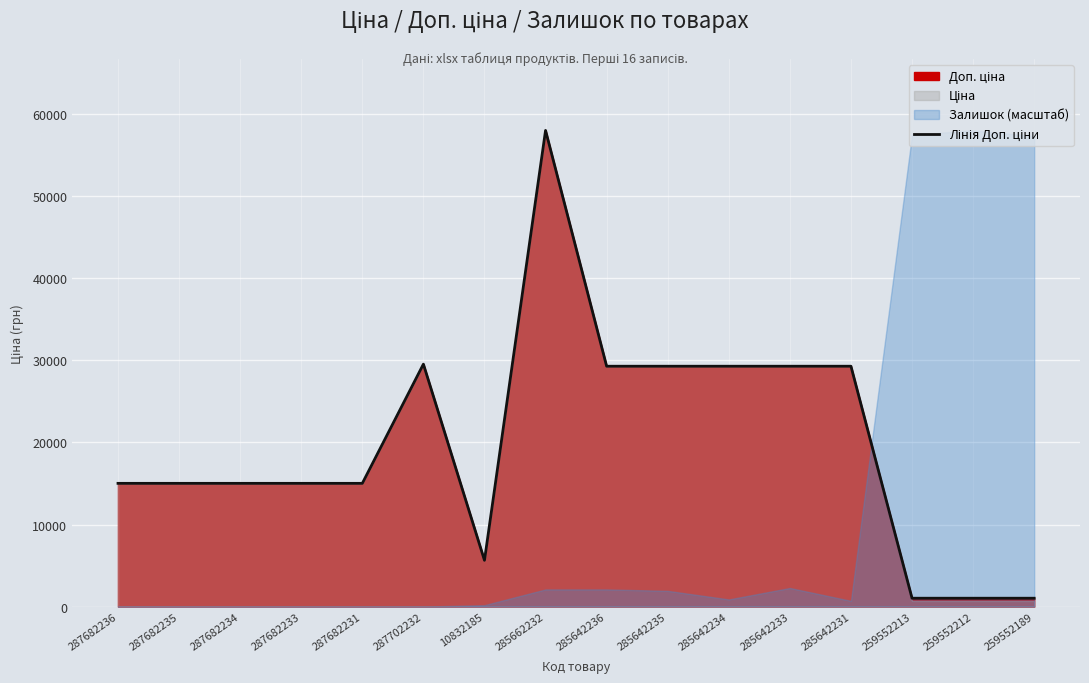

Does the chart display data point markers on the line(s)?

No